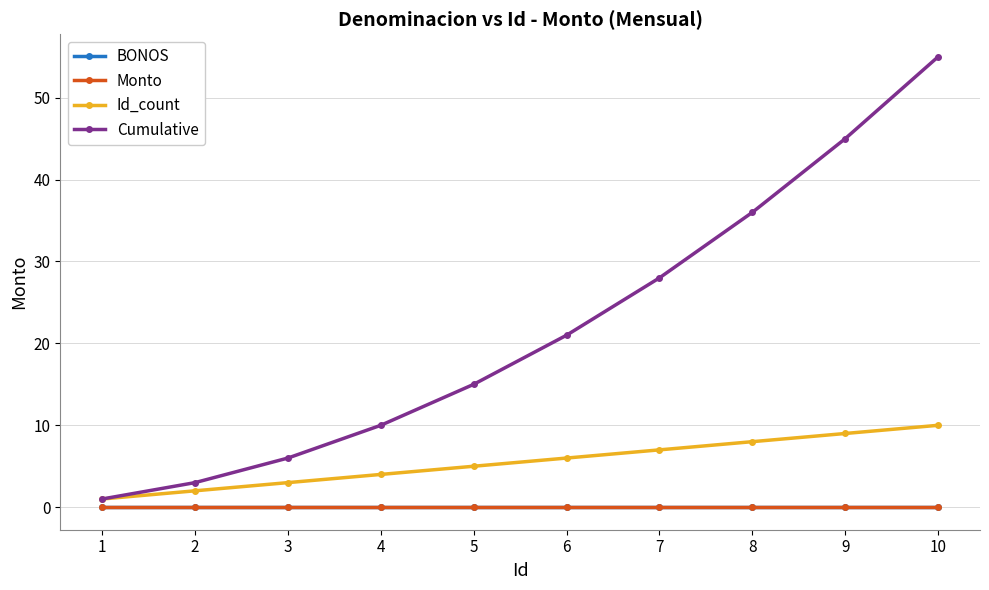

True or false: Cumulative and BONOS intersect in this chart.

False